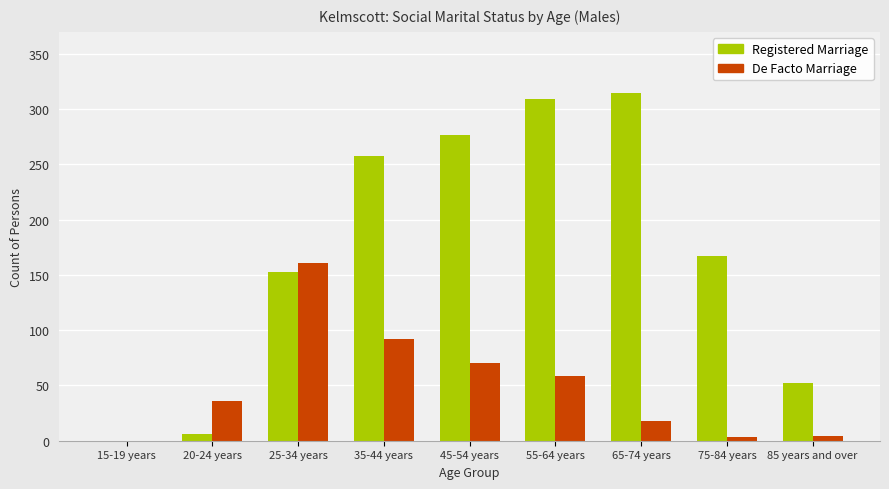

Are the bars grouped side by side (vs. stacked)?

Yes